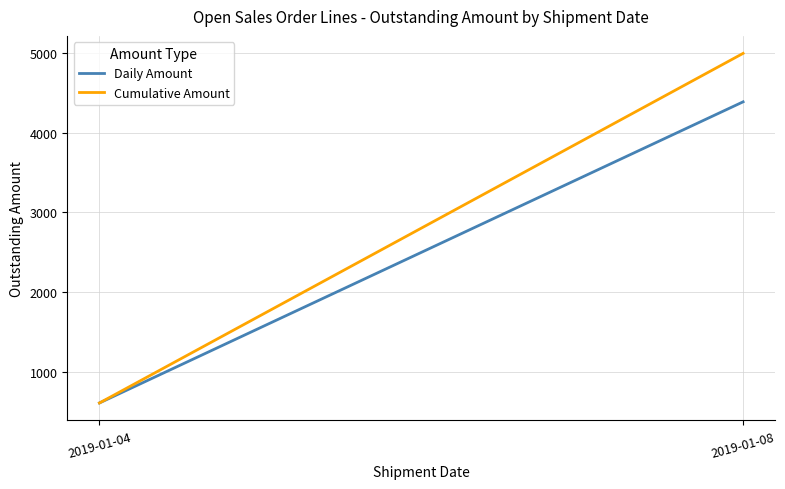

Where is Daily Amount nearest to the value 2498?

2019-01-04